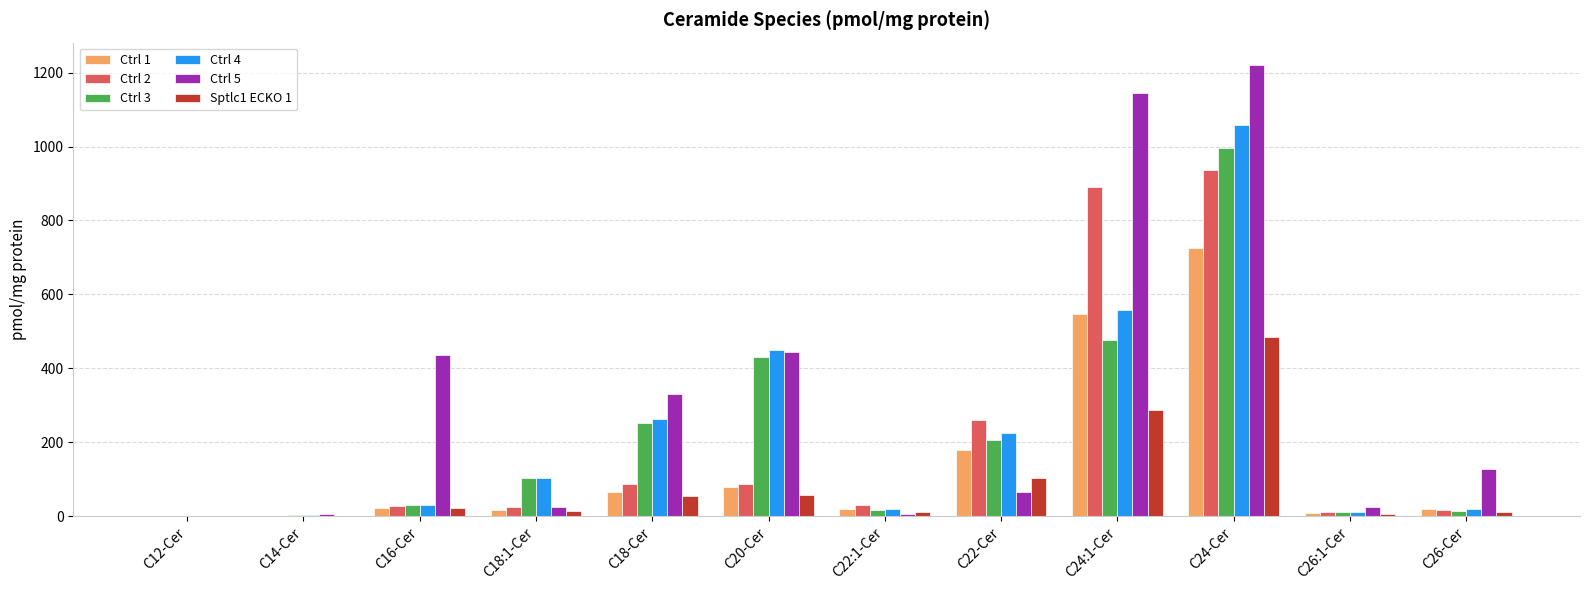

What is the sum of all Ctrl 2 values?

2373.8